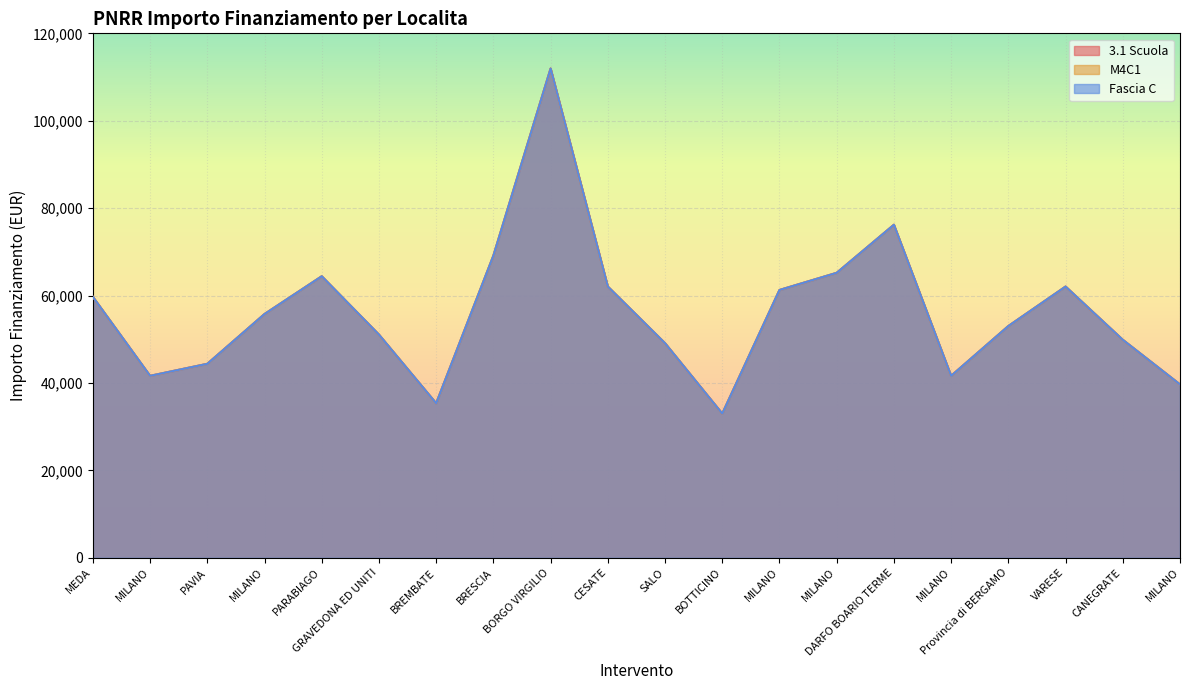

How many interior local peaks does the 3.1 Scuola series have?

4